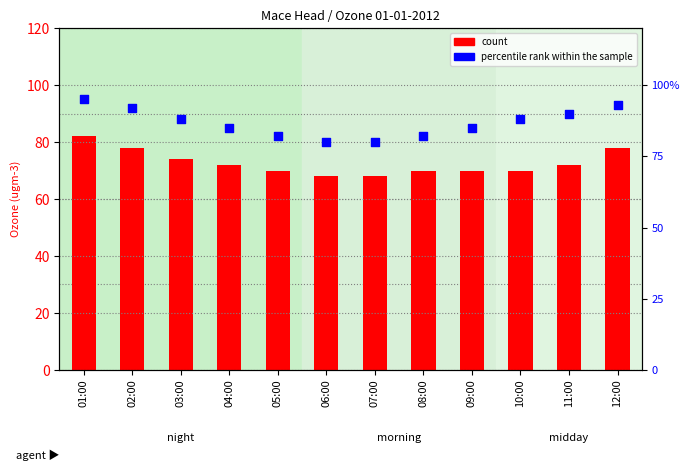

Which series reaches the minimum Y coordinate?

count